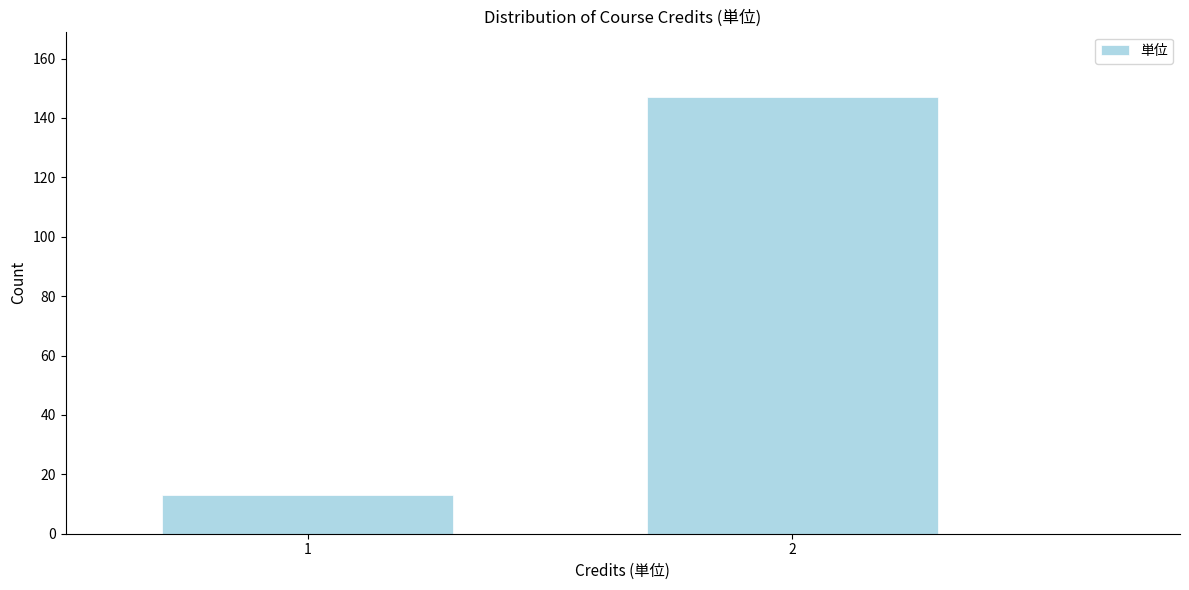

Reading right to left, what are all the values shown in this chart?

2=147	1=13